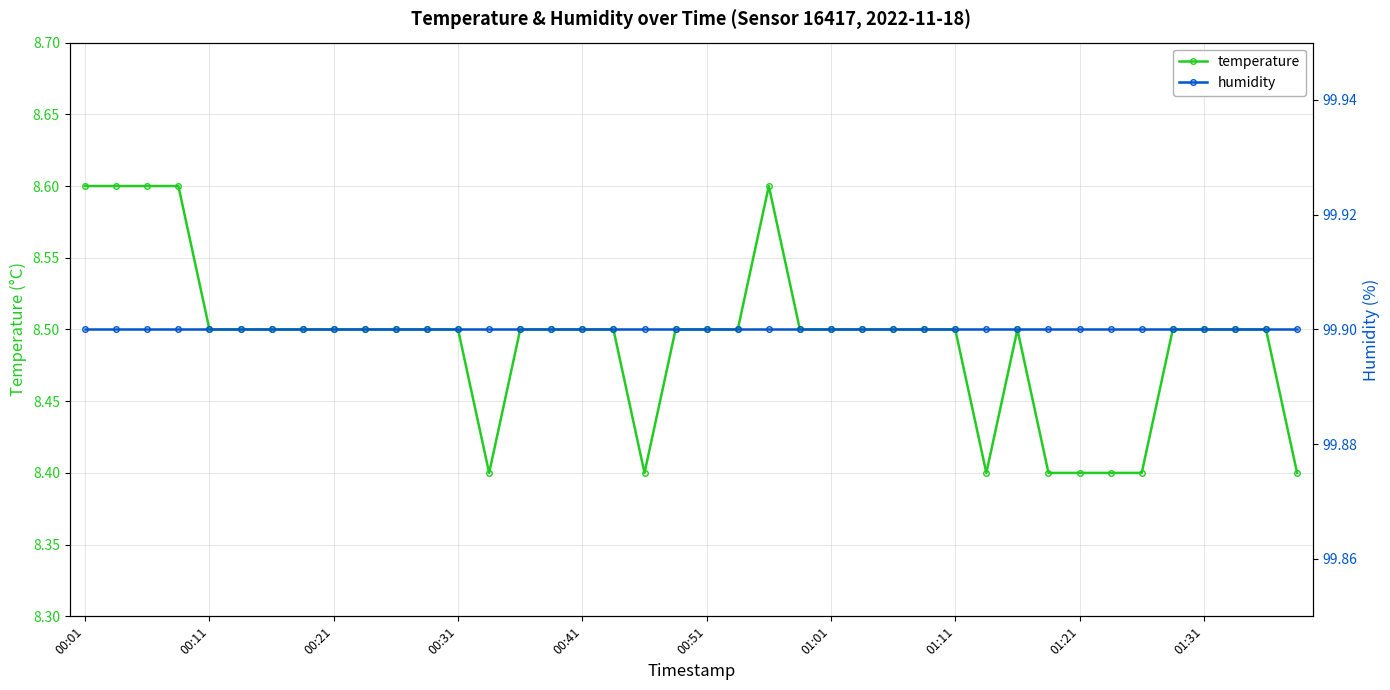

What is the average value of the humidity series?

99.9